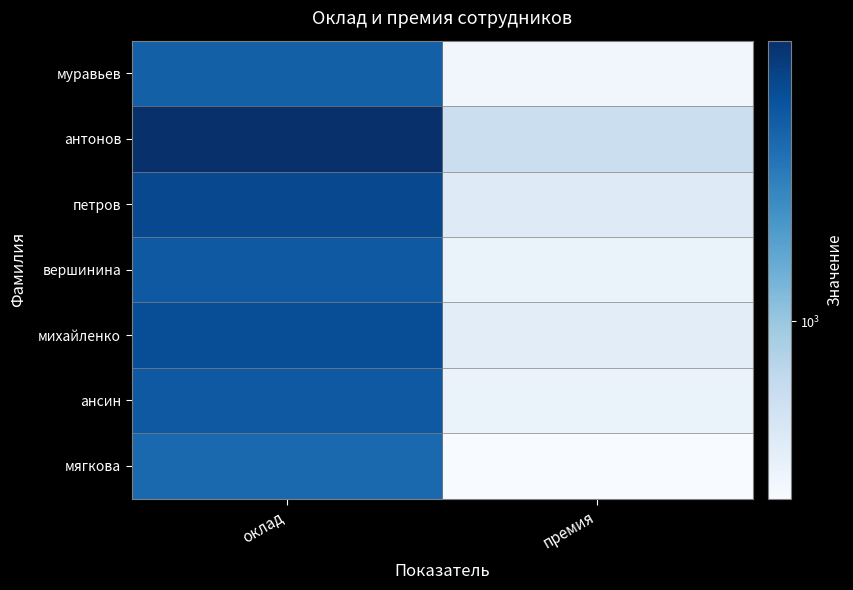

What is the total value across all series at премия?

2500.0